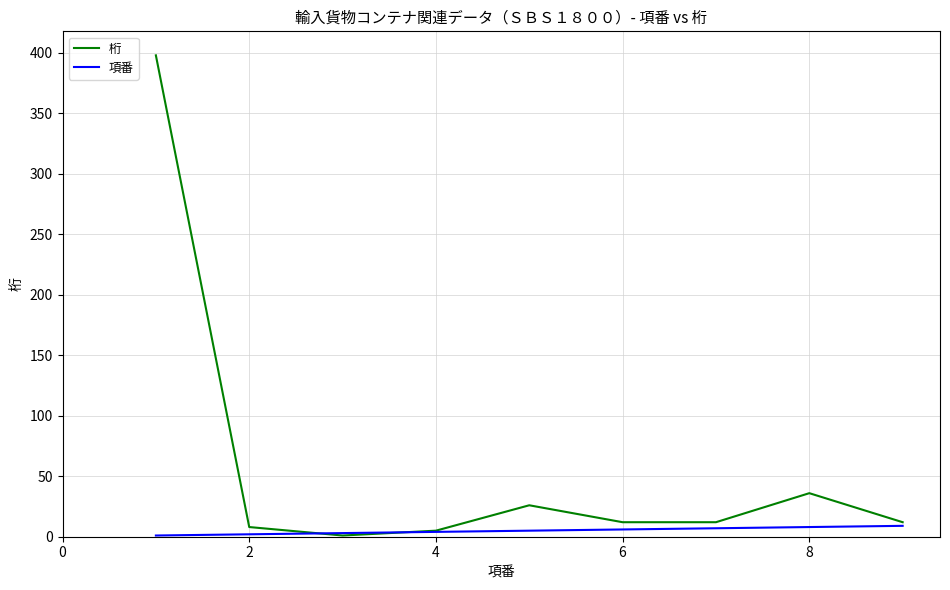

How many series are shown in this chart?

2